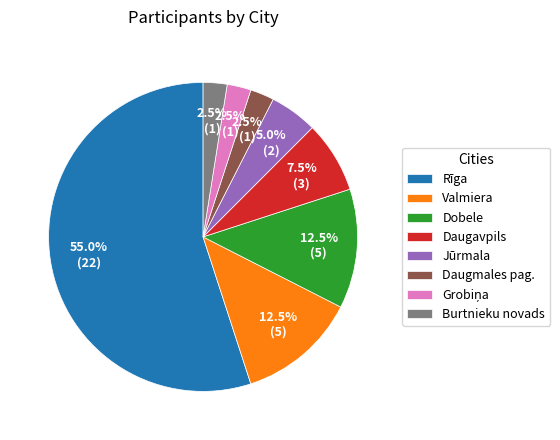

To the nearest percent, what is the difference between the Valmiera and Daugmales pag. slice percentages?

10%